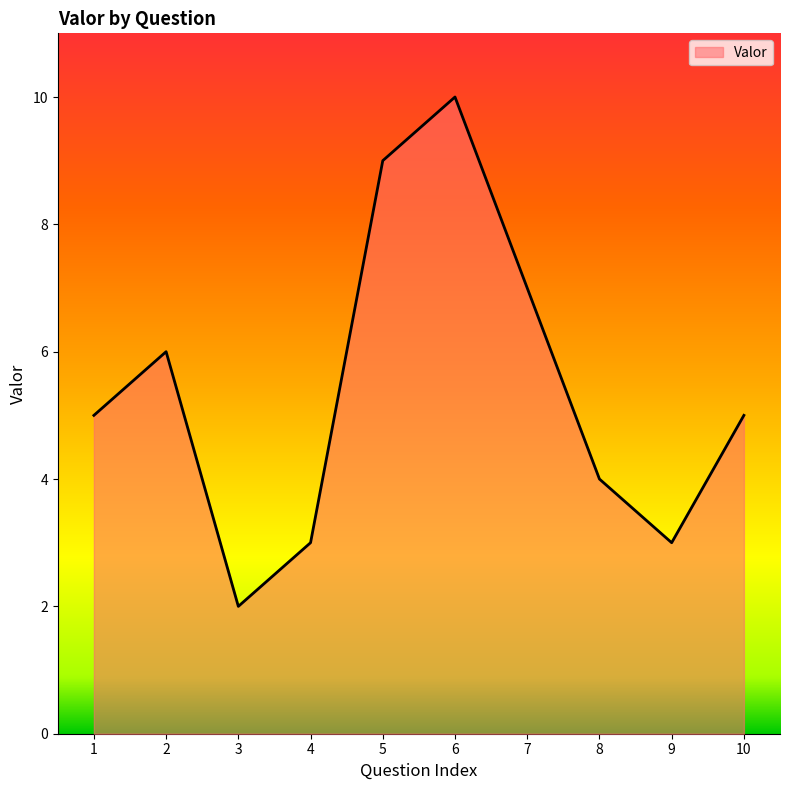

What is the difference between the maximum and minimum values?

8